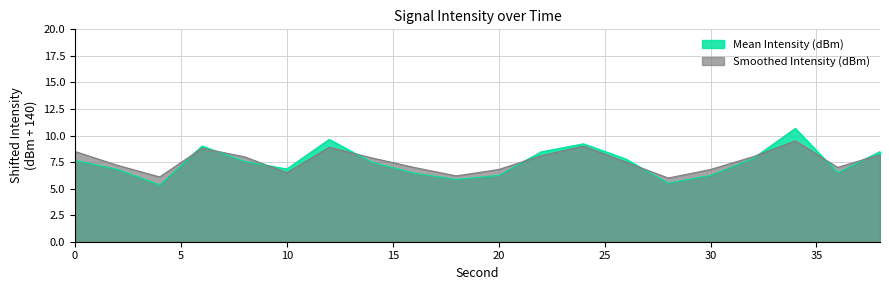

What value does the Mean Intensity (dBm) series have at 24?

9.2